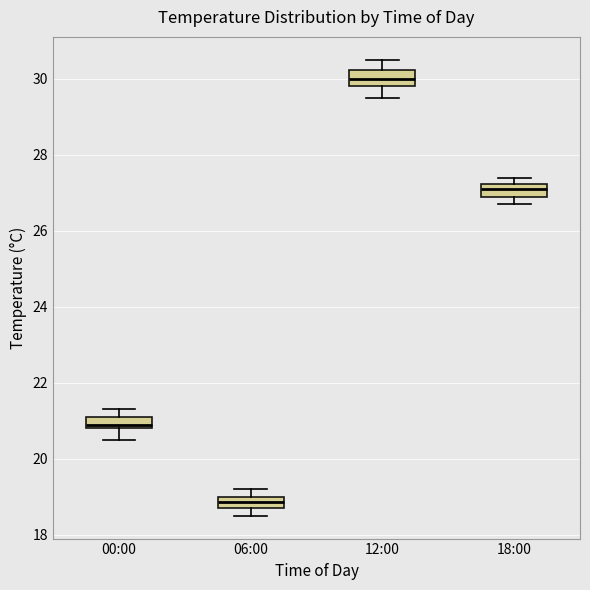

Which box has the highest median line?

12:00